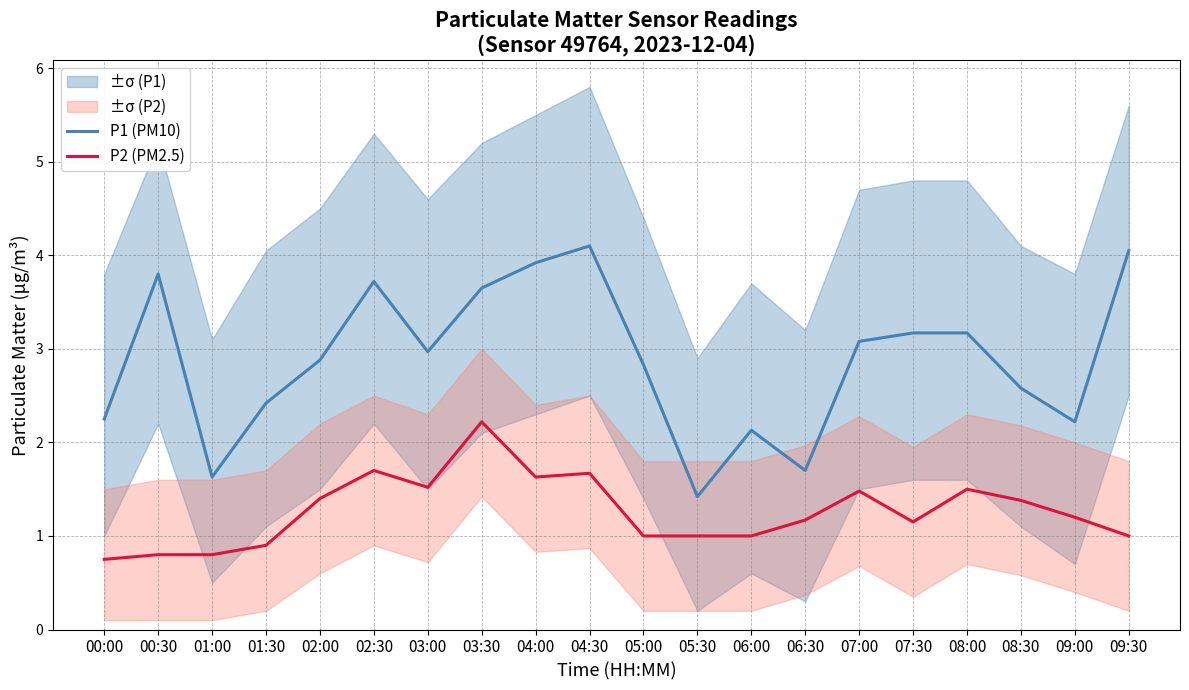

What is the approximate value of P2 (PM2.5) at 00:30?

0.8